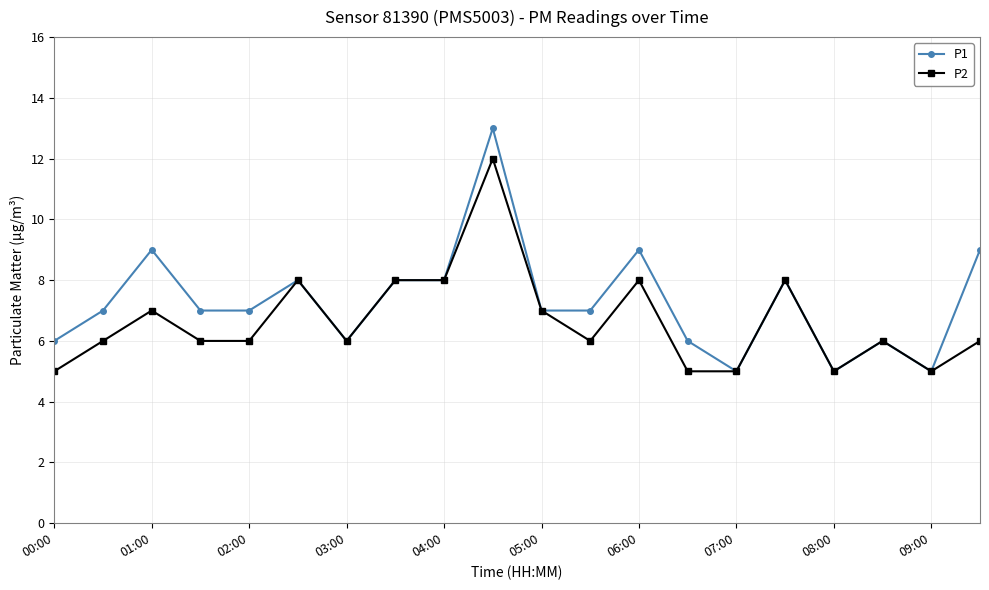

How many P1 values are between 6 and 8?

13